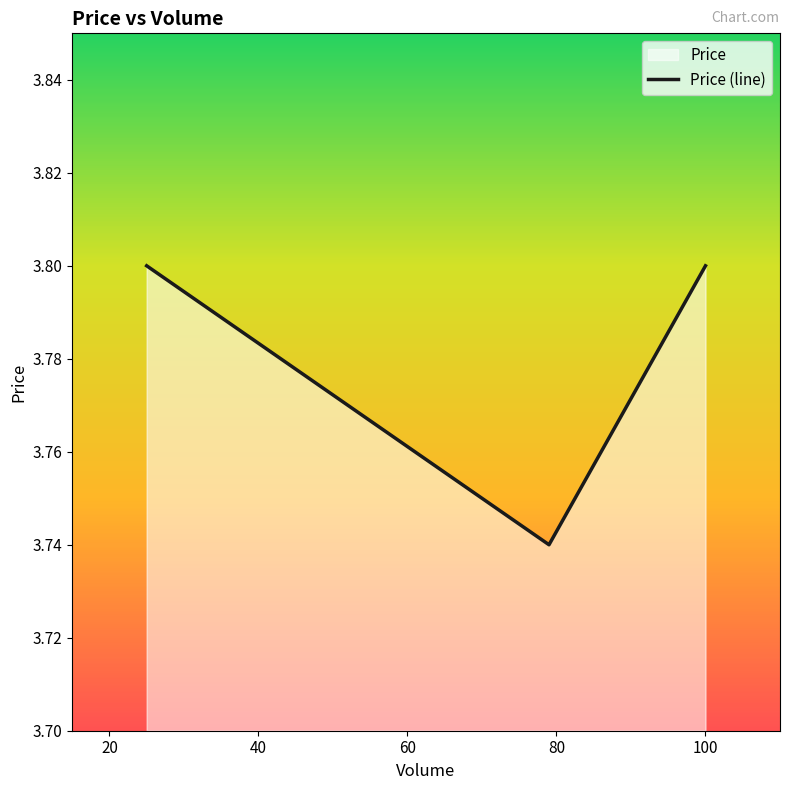

Reading left to right, transcribe all the data shown in this chart.

3.8	3.7	3.8